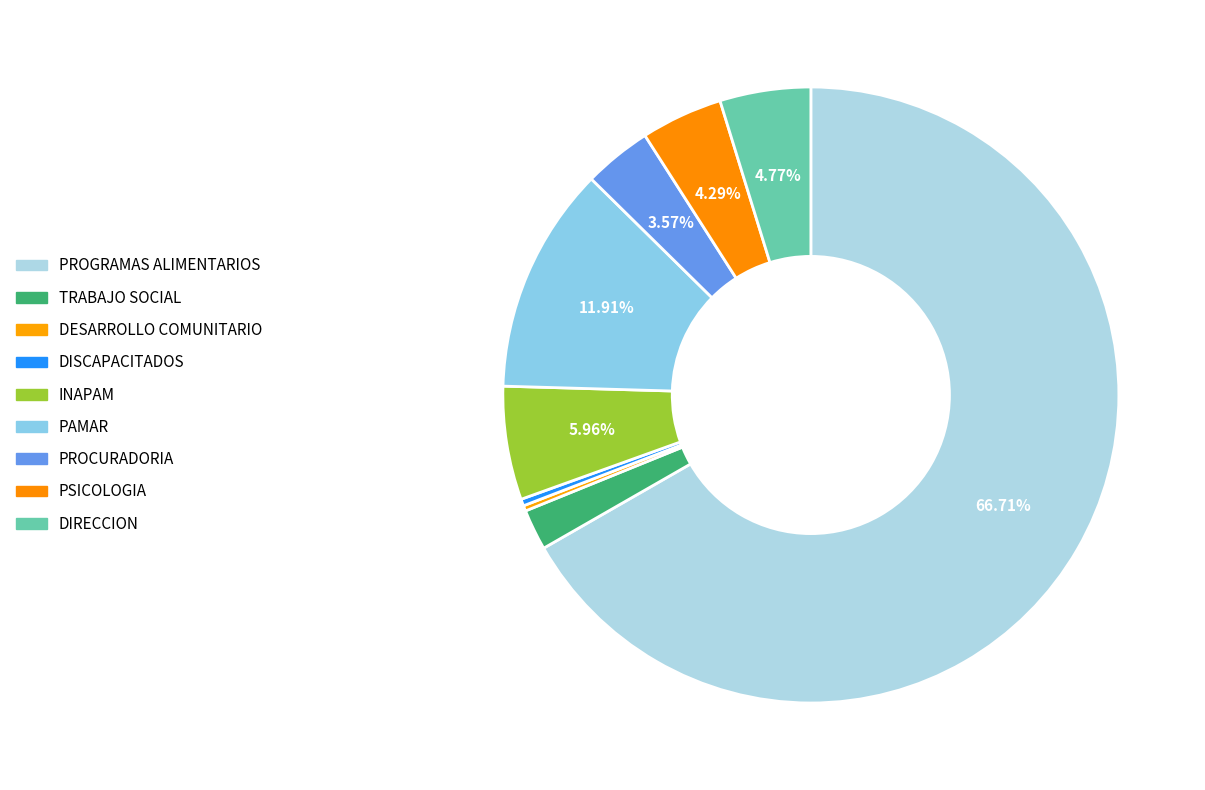

How many slices are in this pie chart?

9